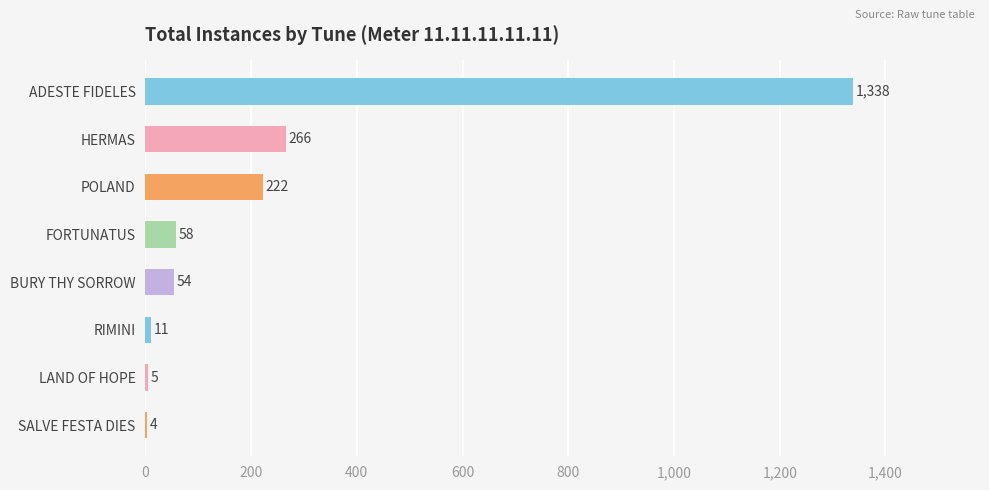

Between POLAND and HERMAS, which is larger?

HERMAS